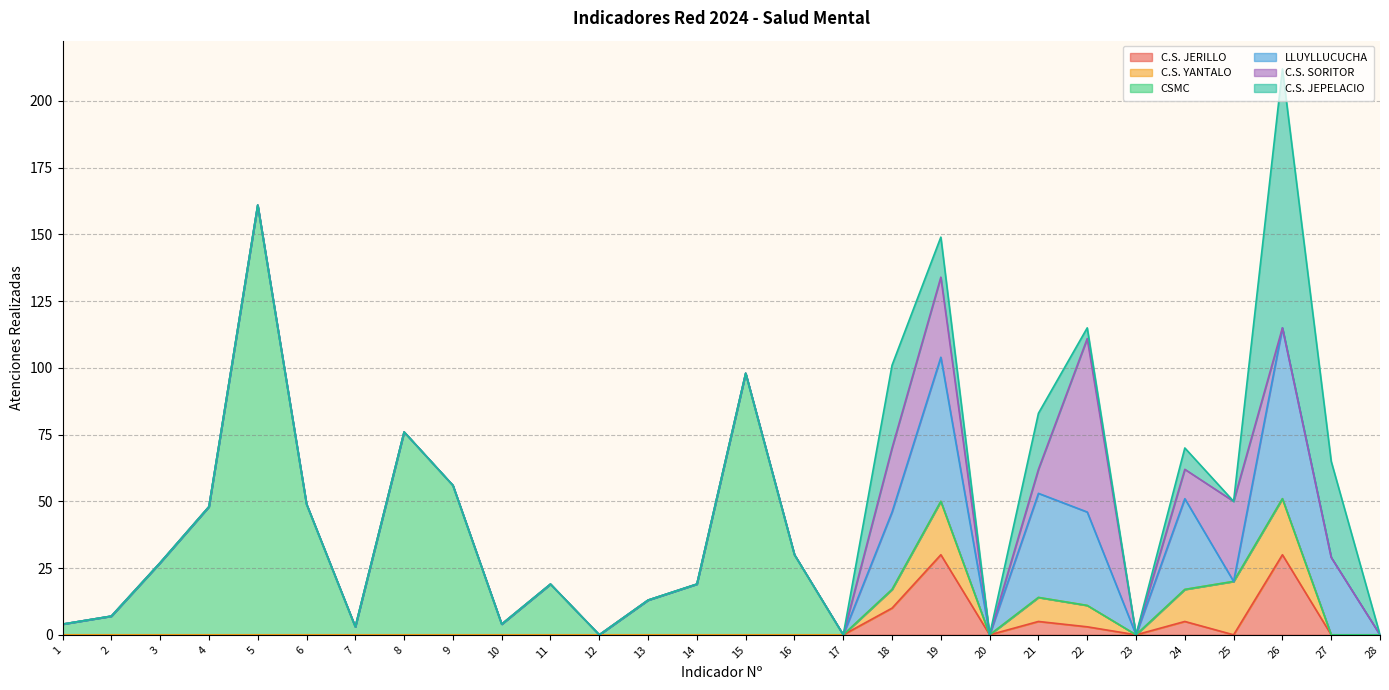

Which series changed the most between 15 and 28?

CSMC